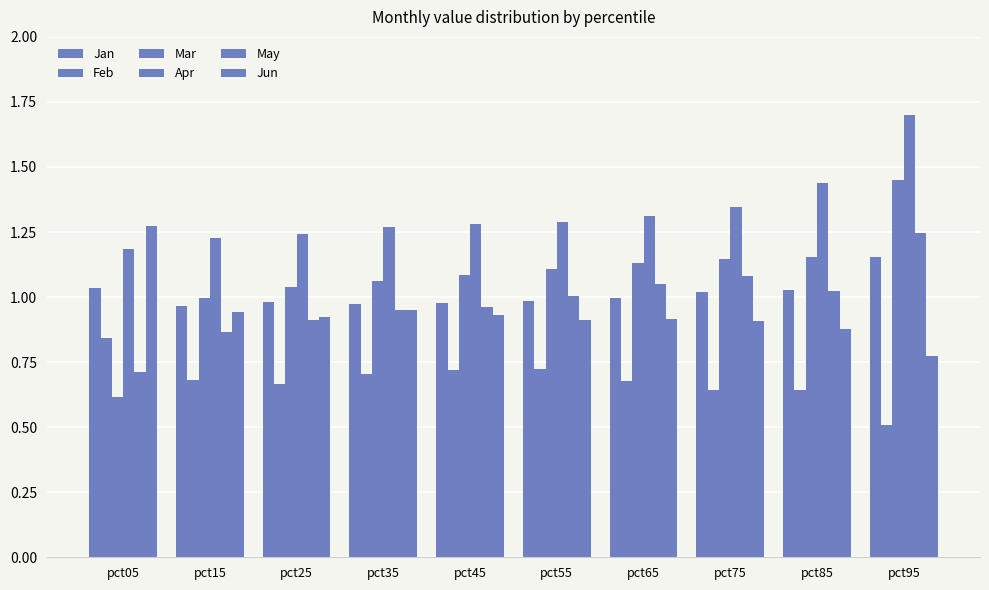

Which series has the largest total across all categories?

Apr